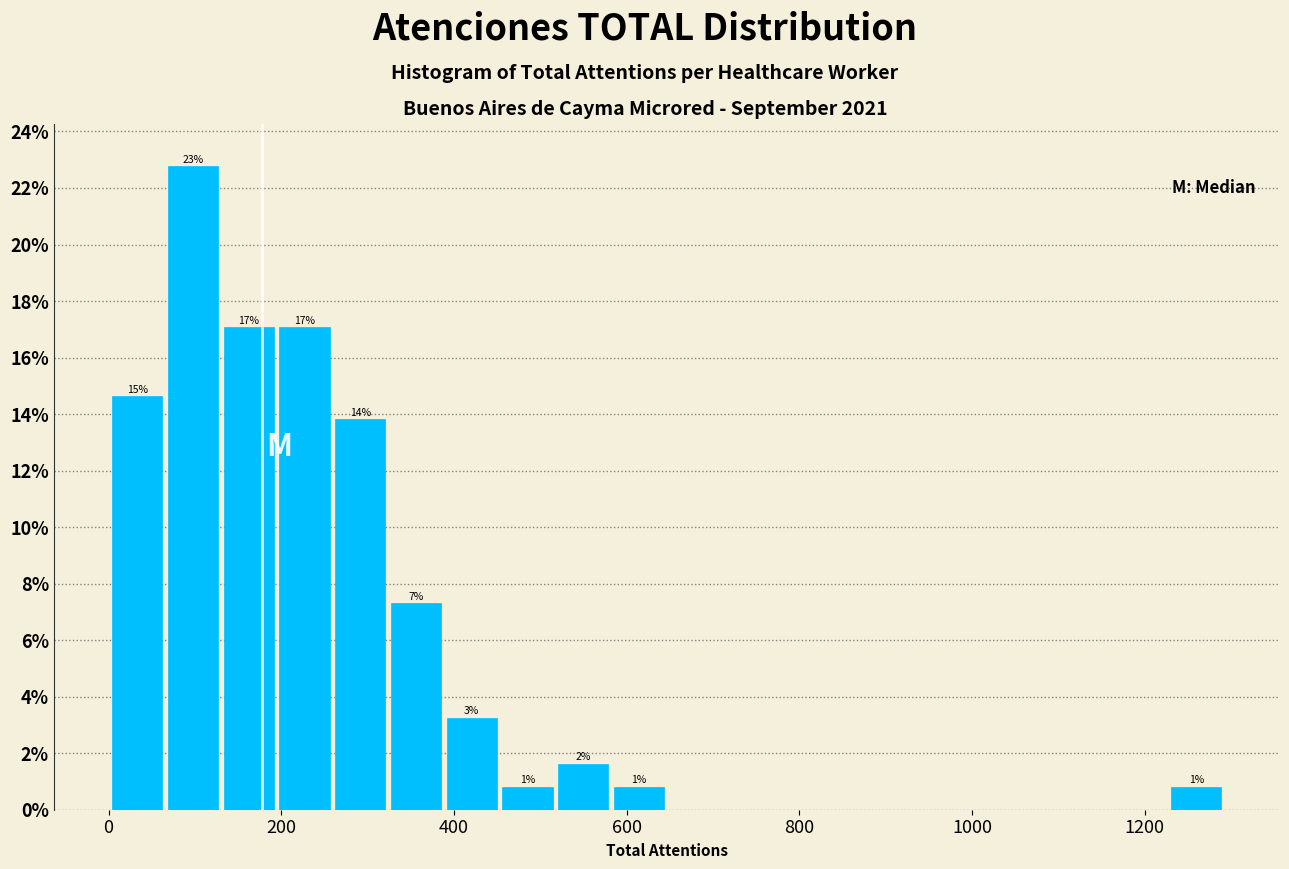

Around what value on the x-axis is the tallest bar? Give the approximate position of its centre, as read against the axis.

100